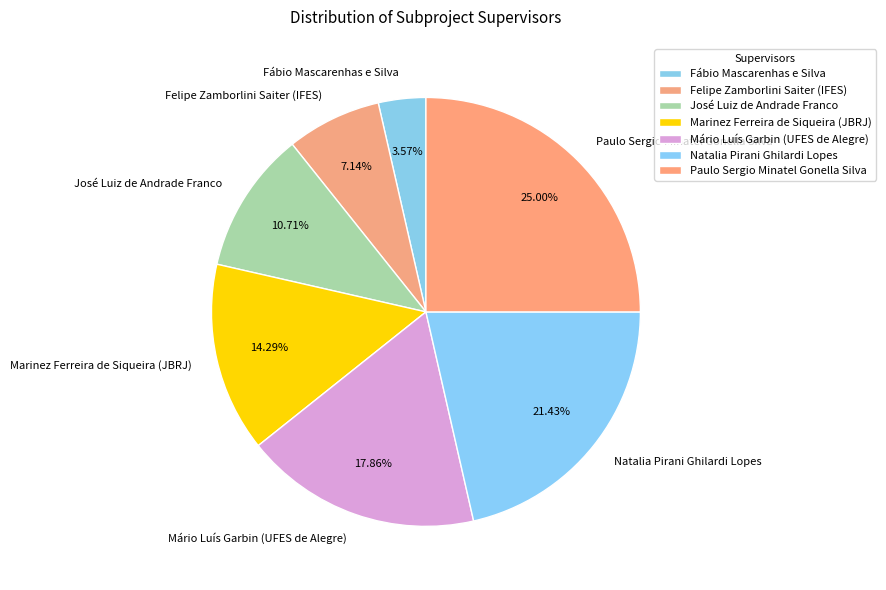

Which slice is the largest?

Paulo Sergio Minatel Gonella Silva